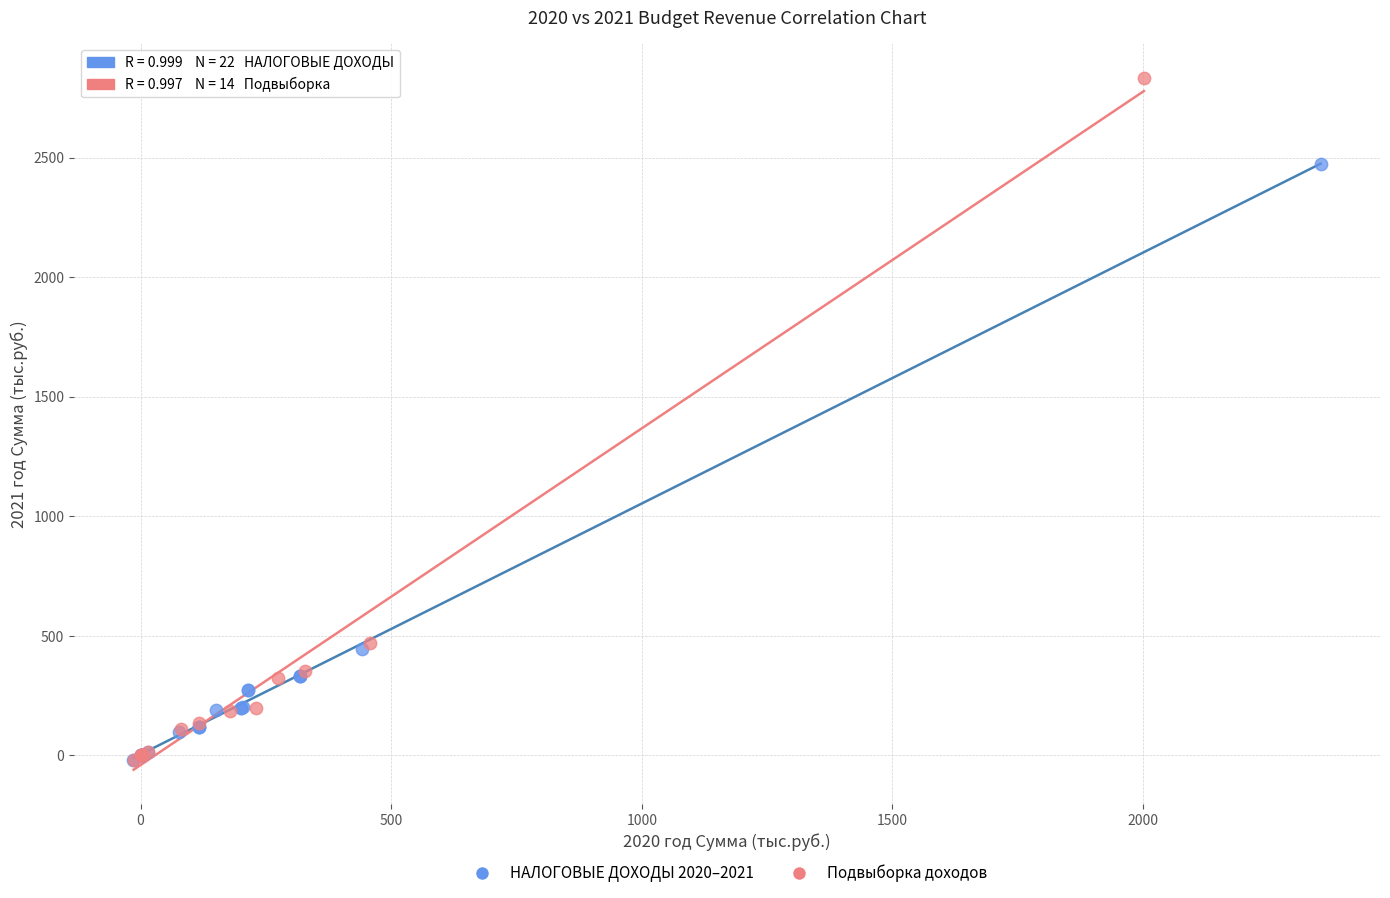

Which series has the widest spread of Y values?

Подвыборка доходов